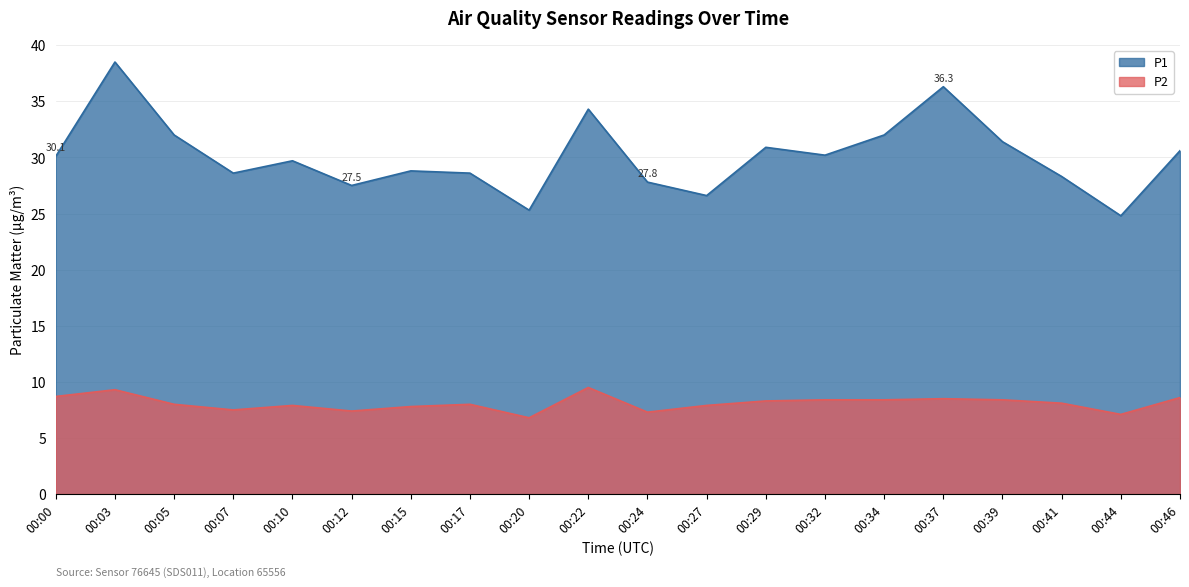

How many lines are shown in the chart?

2